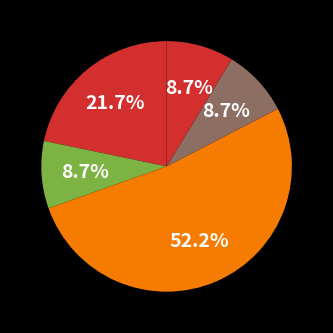

How many segments does this pie chart have?

5